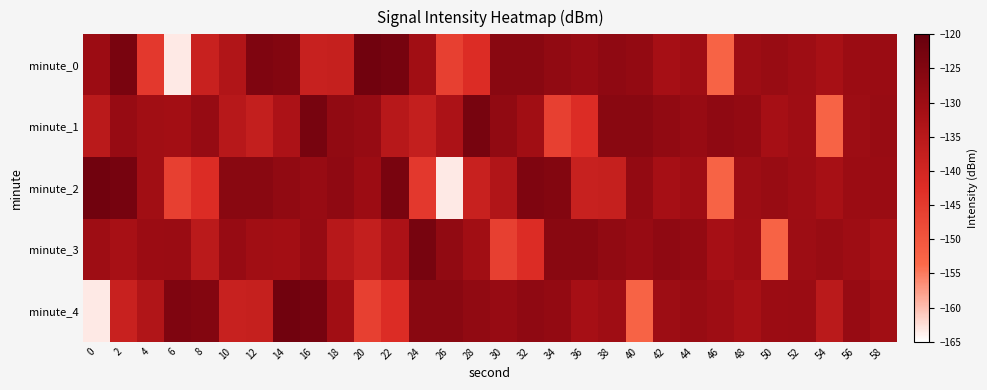

Count the number of data series in this chart.

5